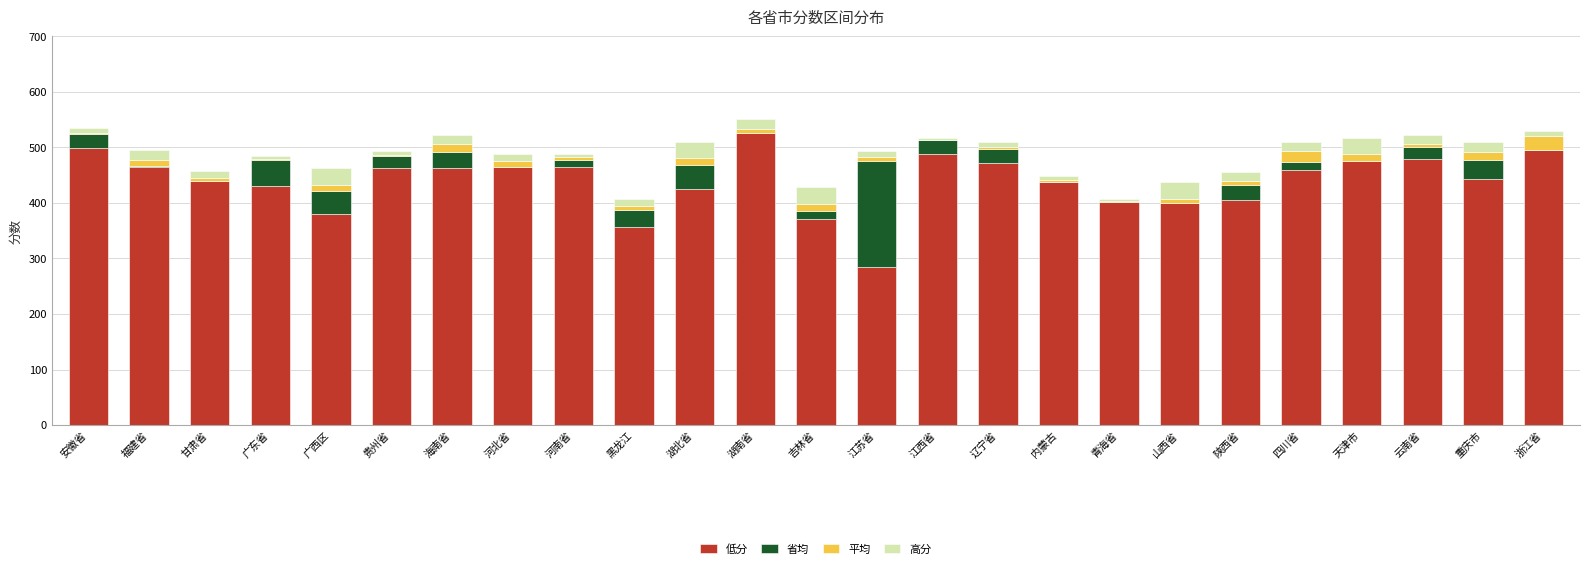

What is the maximum value for 低分?

526